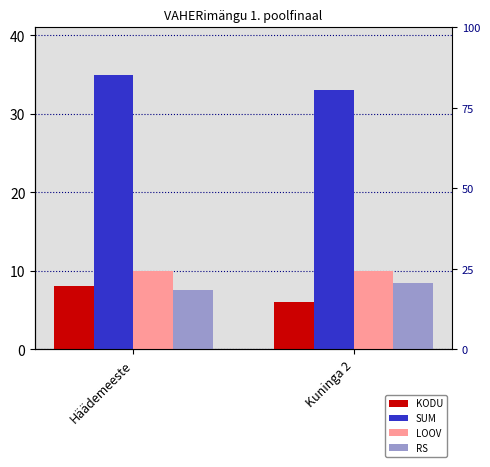

What is the label of the 2nd bar from the right?

Häädemeeste